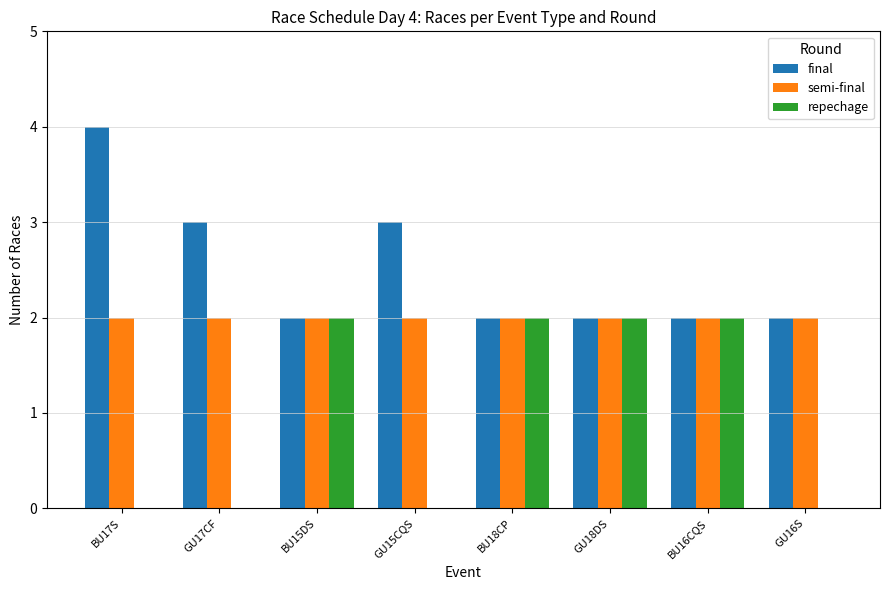

Reading right to left, list all the values displayed in this chart.

final: GU16S=2	BU16CQS=2	GU18DS=2	BU18CP=2	GU15CQS=3	BU15DS=2	GU17CF=3	BU17S=4
semi-final: GU16S=2	BU16CQS=2	GU18DS=2	BU18CP=2	GU15CQS=2	BU15DS=2	GU17CF=2	BU17S=2
repechage: GU16S=0	BU16CQS=2	GU18DS=2	BU18CP=2	GU15CQS=0	BU15DS=2	GU17CF=0	BU17S=0